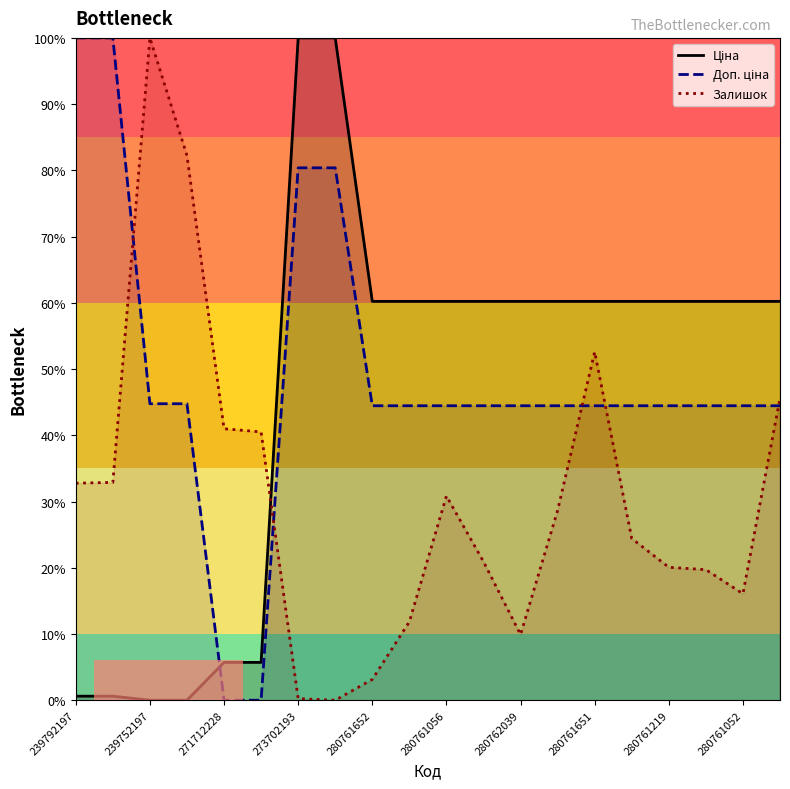

Reading left to right, what are all the values shown in this chart?

Ціна: 0.0	0.0	0.0	0.0	0.1	0.1	1.0	1.0	0.6	0.6	0.6	0.6	0.6	0.6	0.6	0.6	0.6	0.6	0.6	0.6
Доп. ціна: 1.0	1.0	0.4	0.4	0.0	0.0	0.8	0.8	0.4	0.4	0.4	0.4	0.4	0.4	0.4	0.4	0.4	0.4	0.4	0.4
Залишок: 0.3	0.3	1.0	0.8	0.4	0.4	0.0	0.0	0.0	0.1	0.3	0.2	0.1	0.3	0.5	0.2	0.2	0.2	0.2	0.5